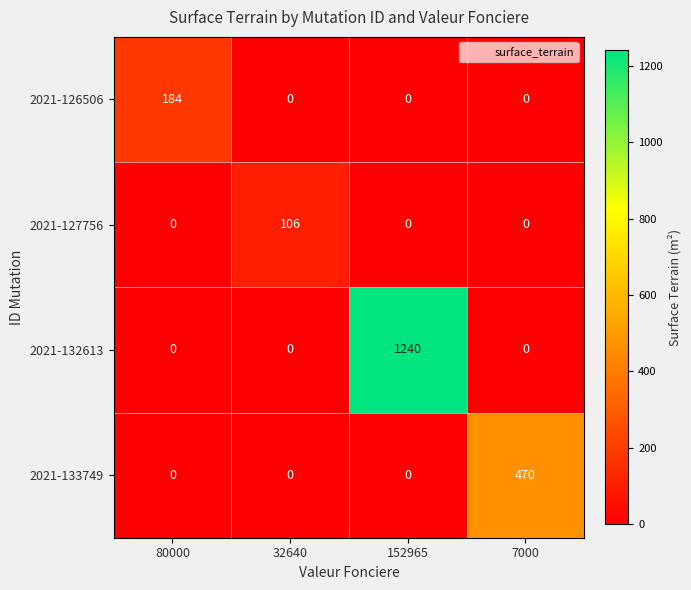

How many series are shown in this chart?

4